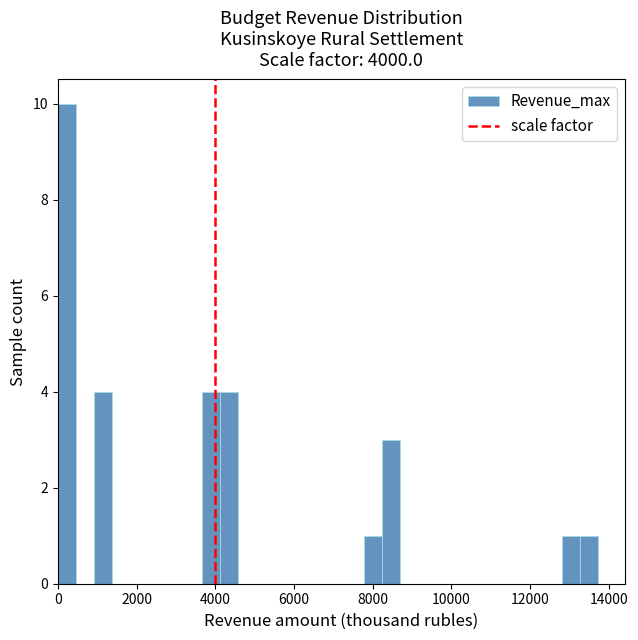

Around what value on the x-axis is the tallest bar? Give the approximate position of its centre, as read against the axis.

200